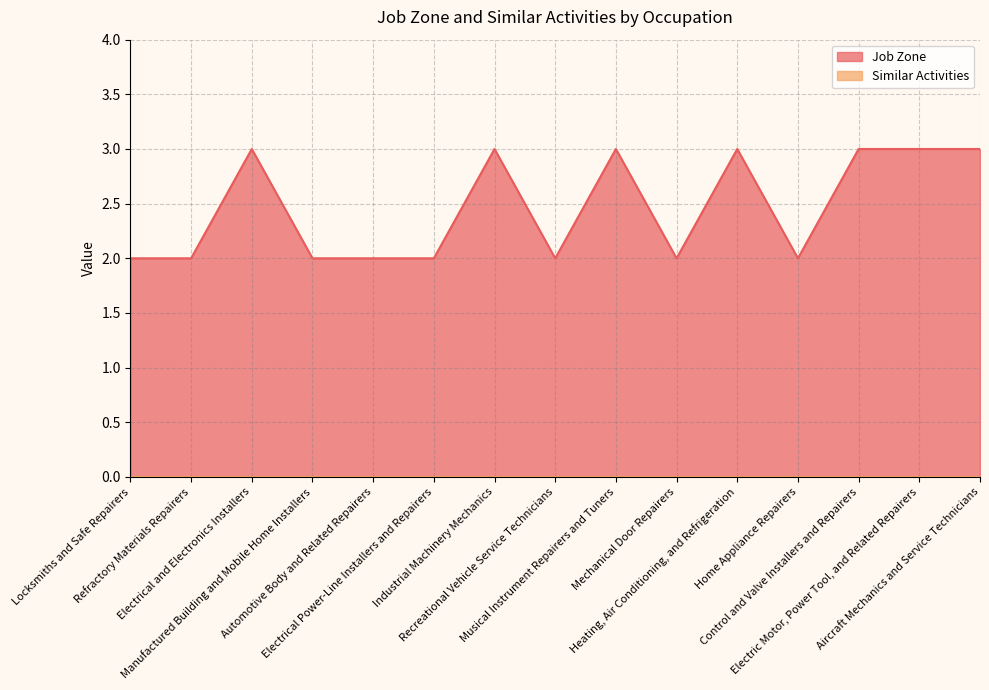

What is the sum of the values at Recreational Vehicle Service Technicians and Musical Instrument Repairers and Tuners?

5